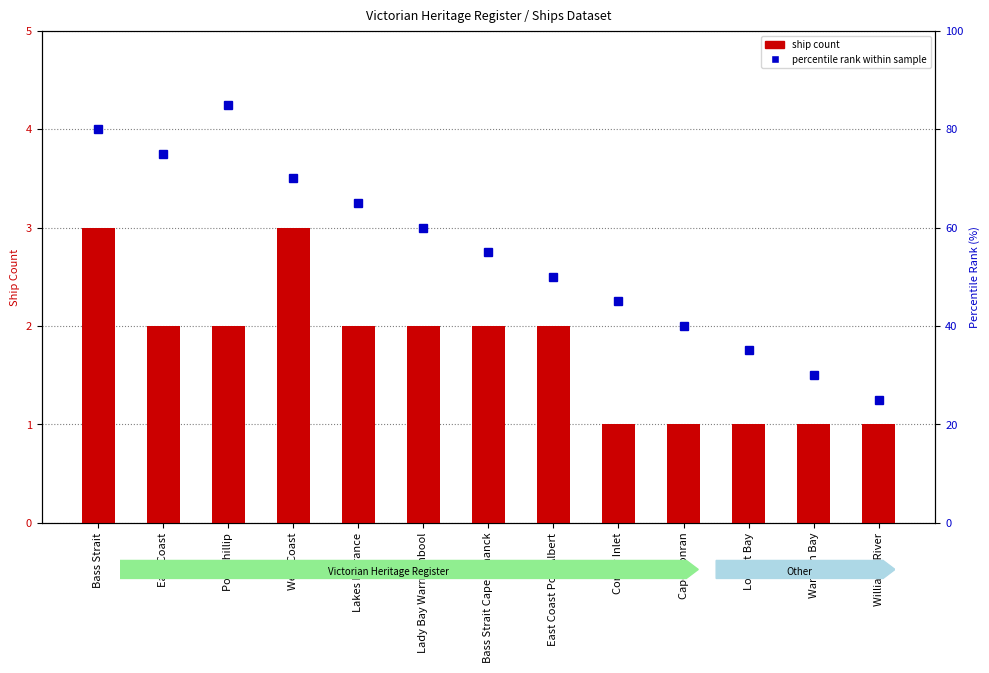

Reading left to right, list all the values displayed in this chart.

ship count: Bass Strait=3	East Coast=2	Port Phillip=2	West Coast=3	Lakes Entrance=2	Lady Bay Warrnambool=2	Bass Strait Cape Schanck=2	East Coast Port Albert=2	Corner Inlet=1	Cape Conran=1	Louttit Bay=1	Waratah Bay=1	Williams River=1
percentile rank within sample: Bass Strait=80	East Coast=75	Port Phillip=85	West Coast=70	Lakes Entrance=65	Lady Bay Warrnambool=60	Bass Strait Cape Schanck=55	East Coast Port Albert=50	Corner Inlet=45	Cape Conran=40	Louttit Bay=35	Waratah Bay=30	Williams River=25